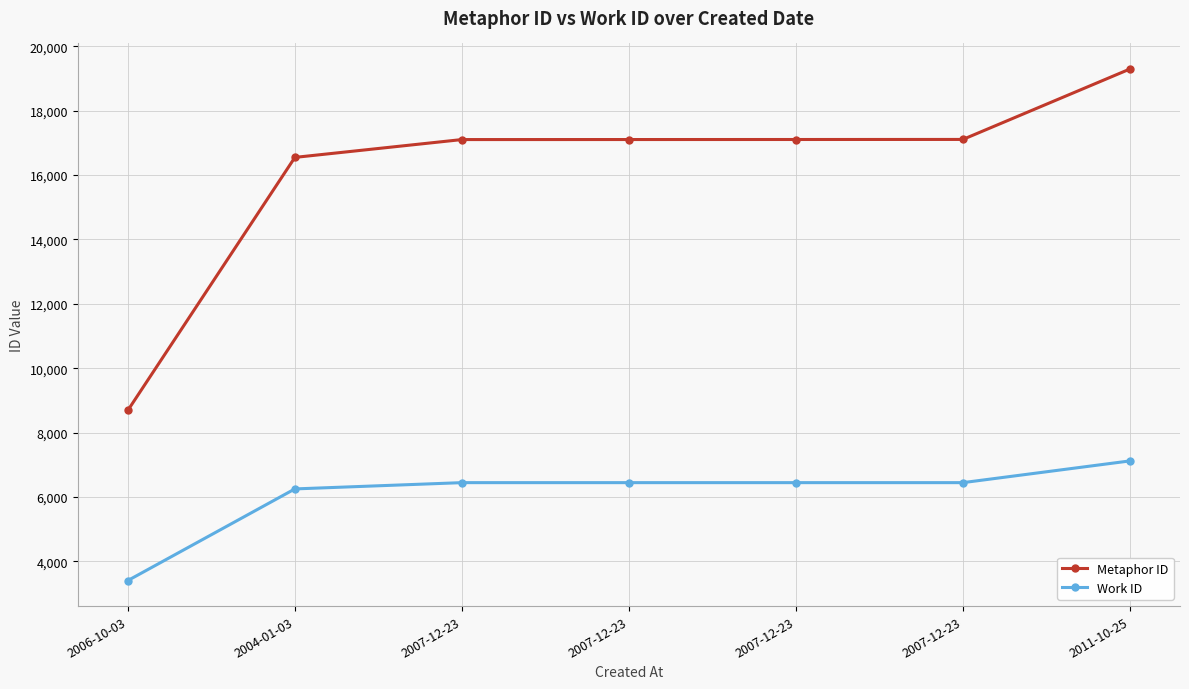

How many values in the Metaphor ID series are below 17106?

3